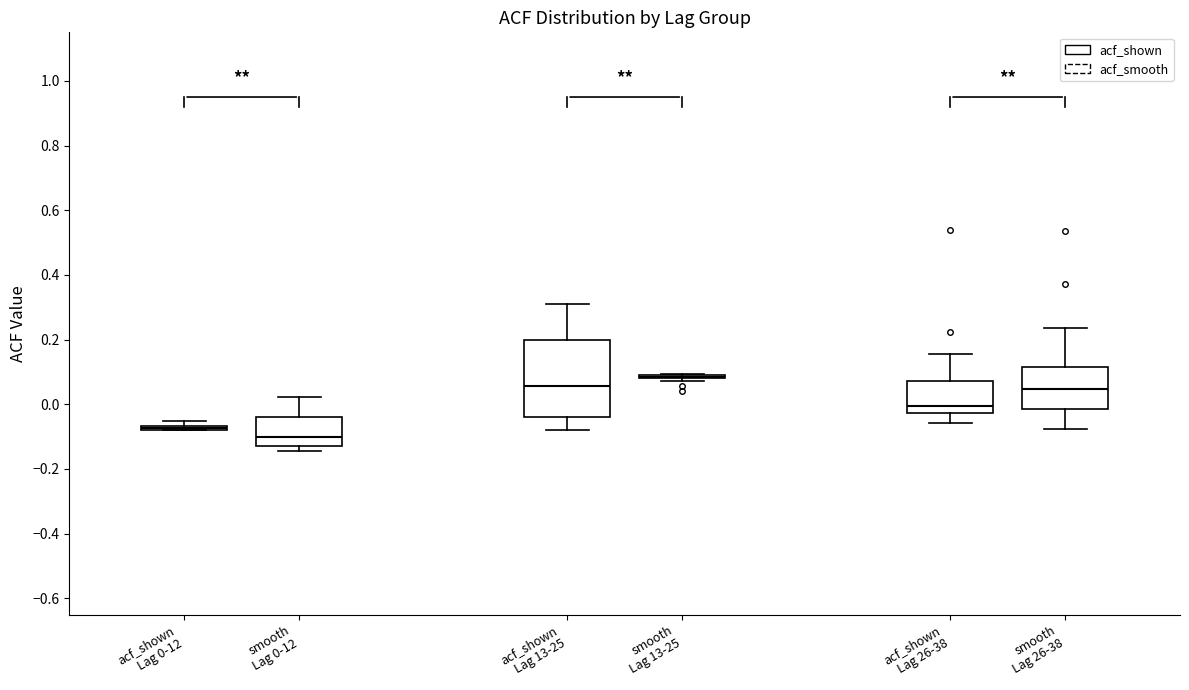

Reading left to right, read every box against the y-axis: the position of its median line, the range the box covers, and the ends of its whiskers. The values are not printed on the chart, so give them approximately, as read against the axis.

acf_shown Lag 0-12: box collapsed to a line at -0.08, whiskers -0.08 to -0.06
smooth Lag 0-12: median -0.10, box -0.12 to -0.04, whiskers -0.14 to 0.02
acf_shown Lag 13-25: median 0.06, box -0.04 to 0.20, whiskers -0.08 to 0.32
smooth Lag 13-25: box collapsed to a line at 0.08, whiskers 0.08 to 0.10
acf_shown Lag 26-38: median 0.00, box -0.02 to 0.08, whiskers -0.06 to 0.16
smooth Lag 26-38: median 0.04, box -0.02 to 0.12, whiskers -0.08 to 0.24